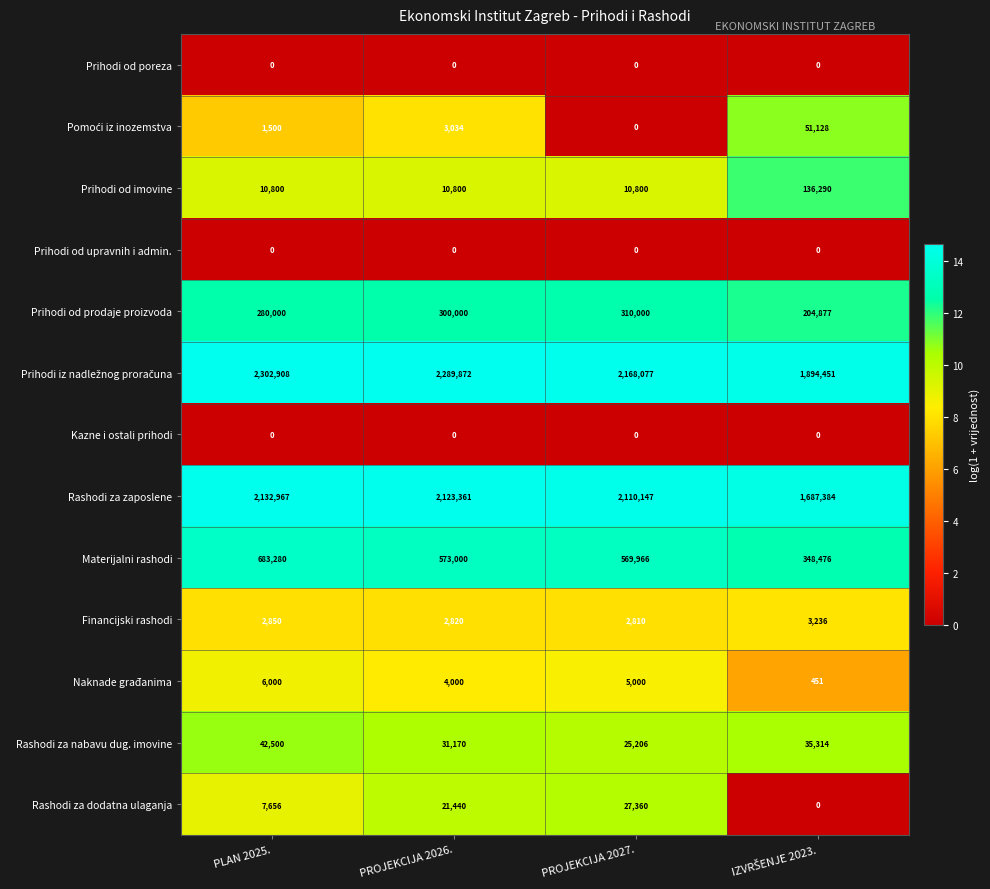

Which category has the highest value across all series?

PLAN 2025.